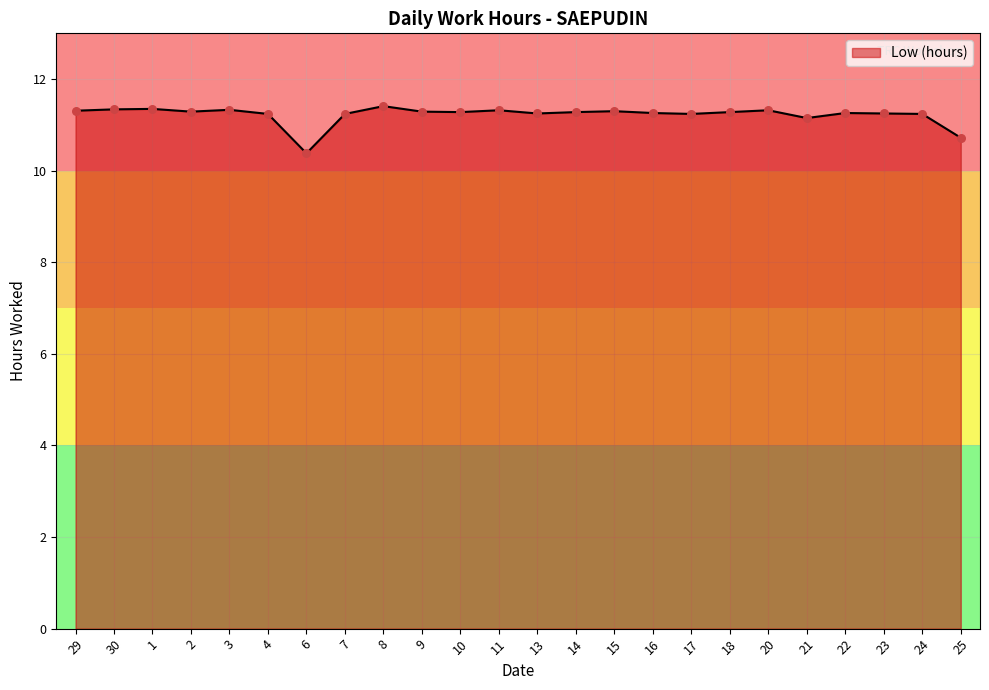

Approximately how many times larger is the value at 24 compared to 7?

1.0